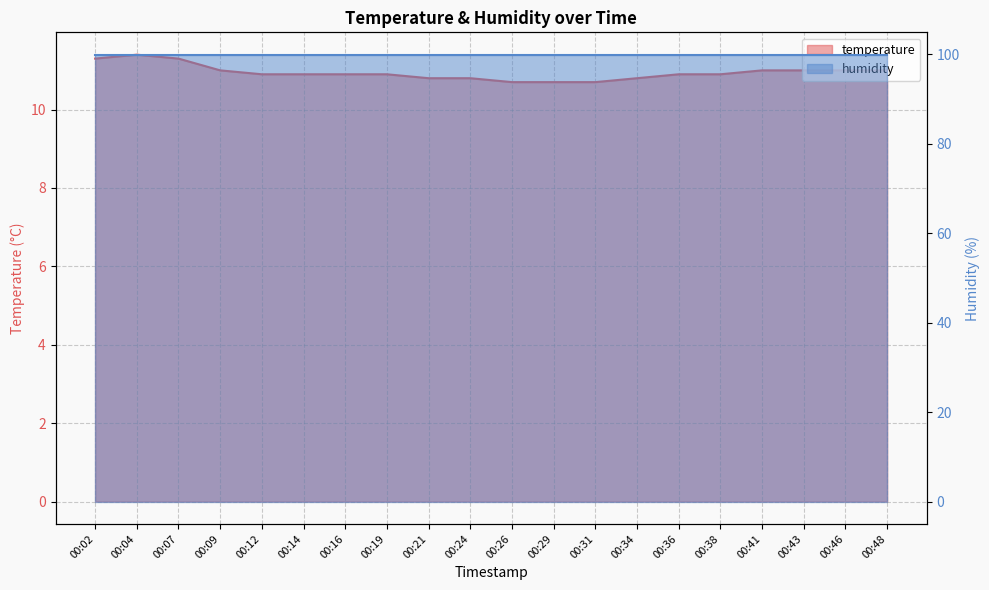

The chart shows a value of 11.0 at 00:43. True or false?

True